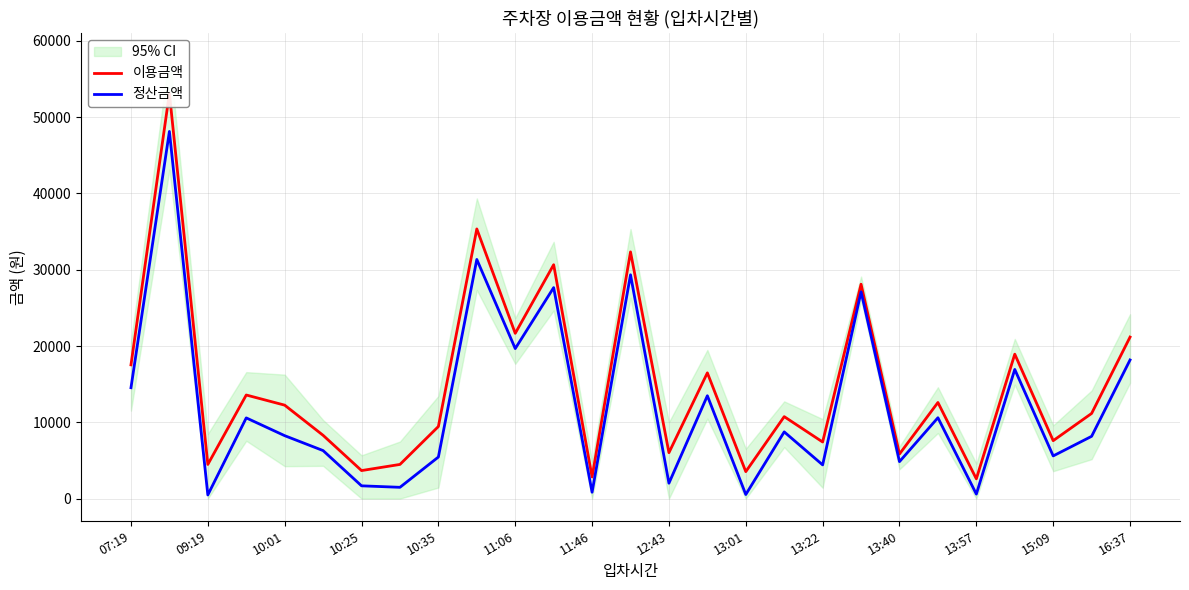

How many interior local peaks does the 이용금액 series have?

10